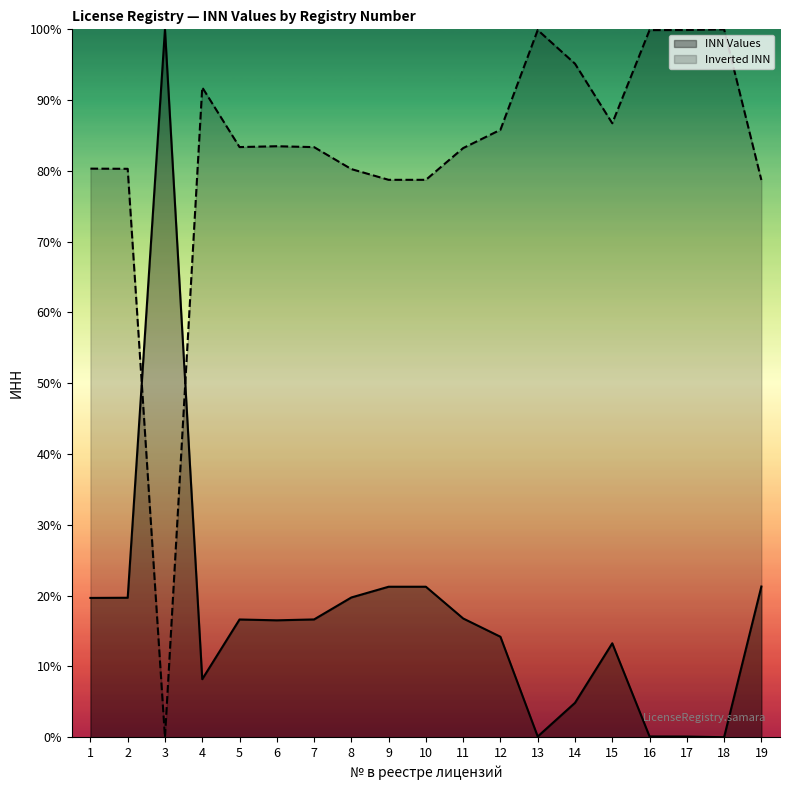

What is the difference between the maximum and second lowest values?

99.9